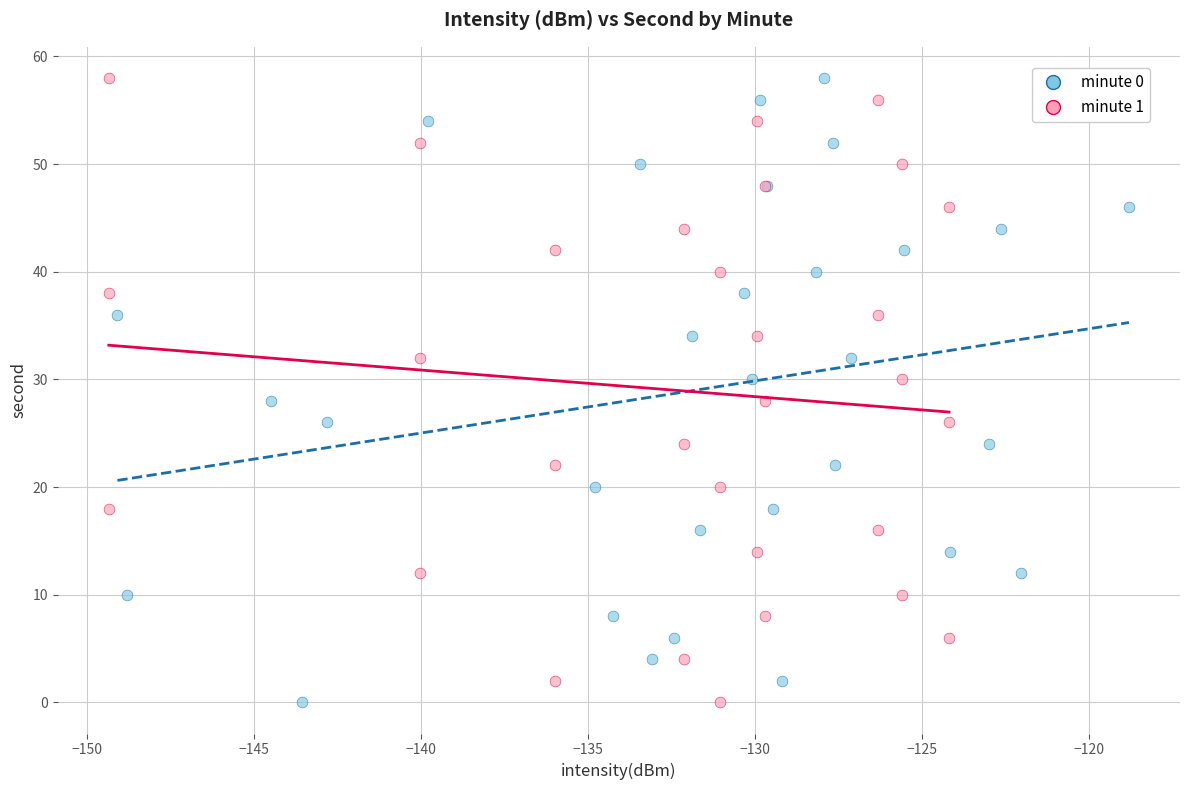

What are all the series names shown in the legend?

minute 0, minute 1